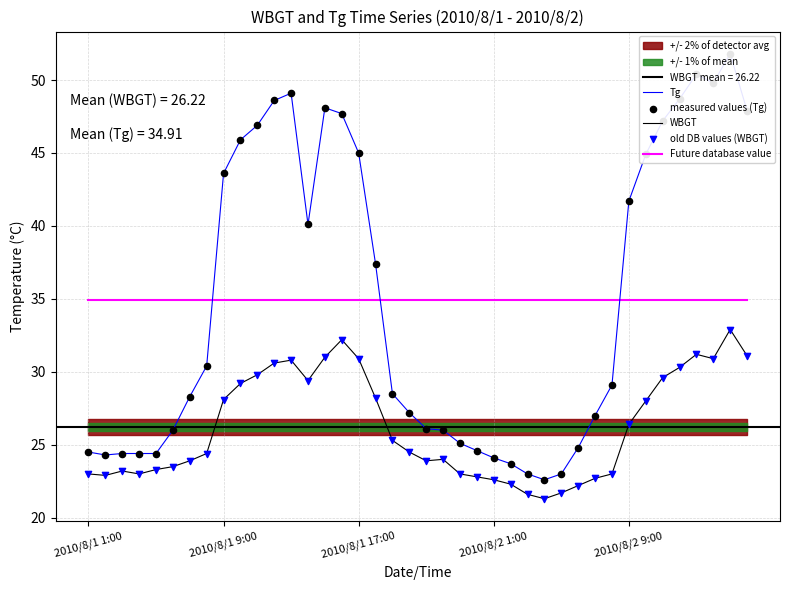

Which series contains the highest Y value?

Tg